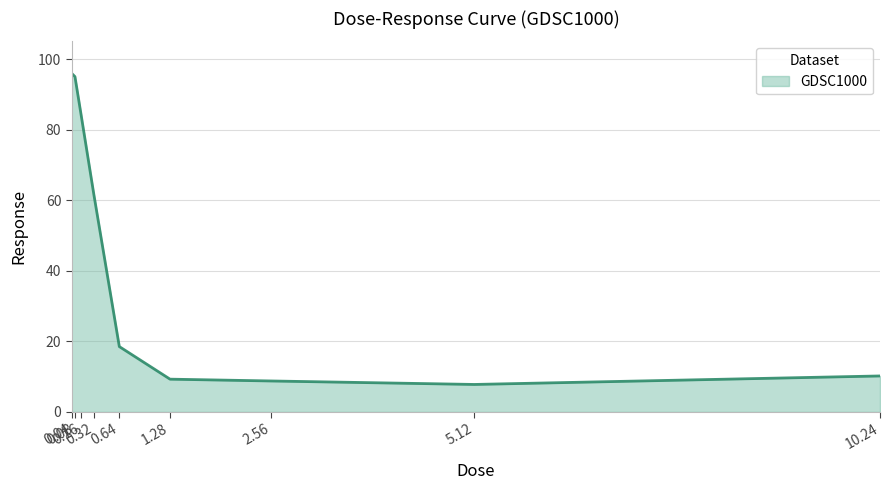

Reading left to right, extract all data points from this chart.

0.04=95.9	0.08=95.0	0.16=83.9	0.32=61.4	0.64=18.5	1.28=9.3	2.56=8.8	5.12=7.8	10.24=10.2